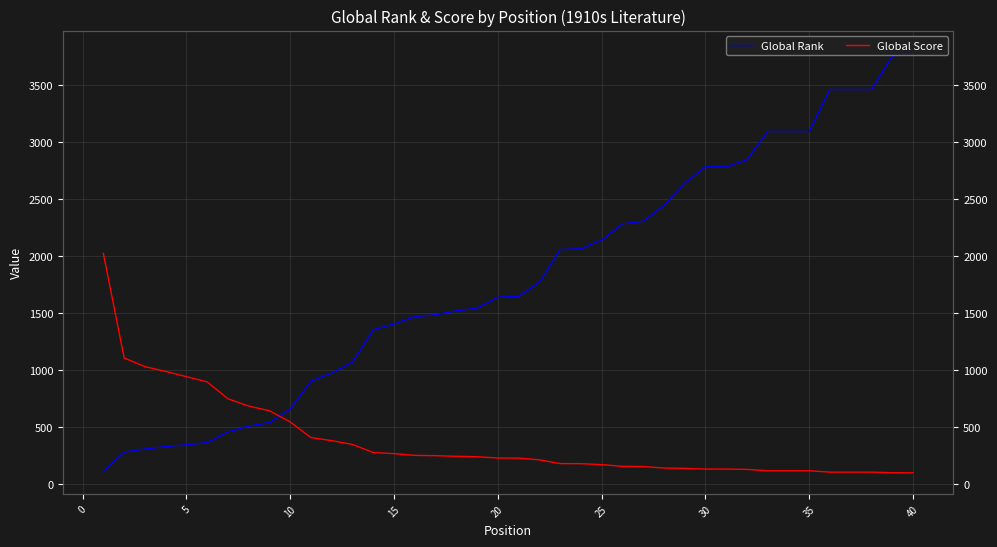

What are all the series names shown in the legend?

Global Rank, Global Score